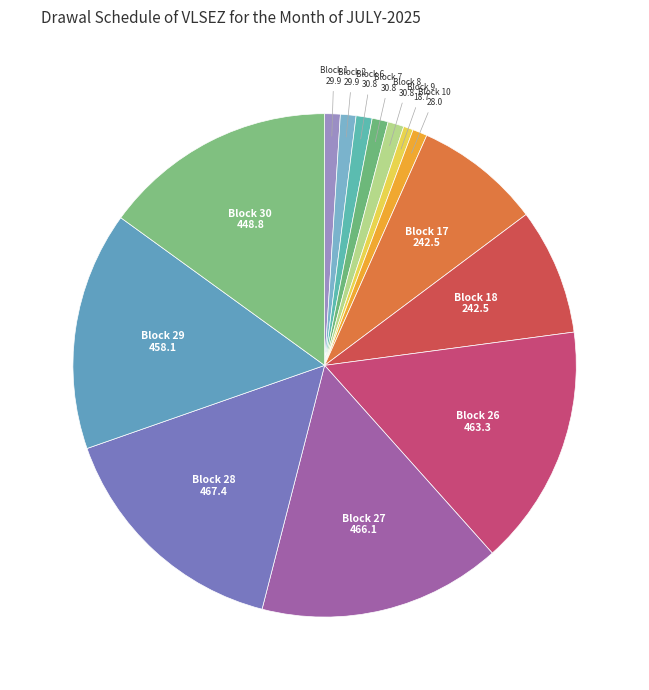

How many segments does this pie chart have?

14